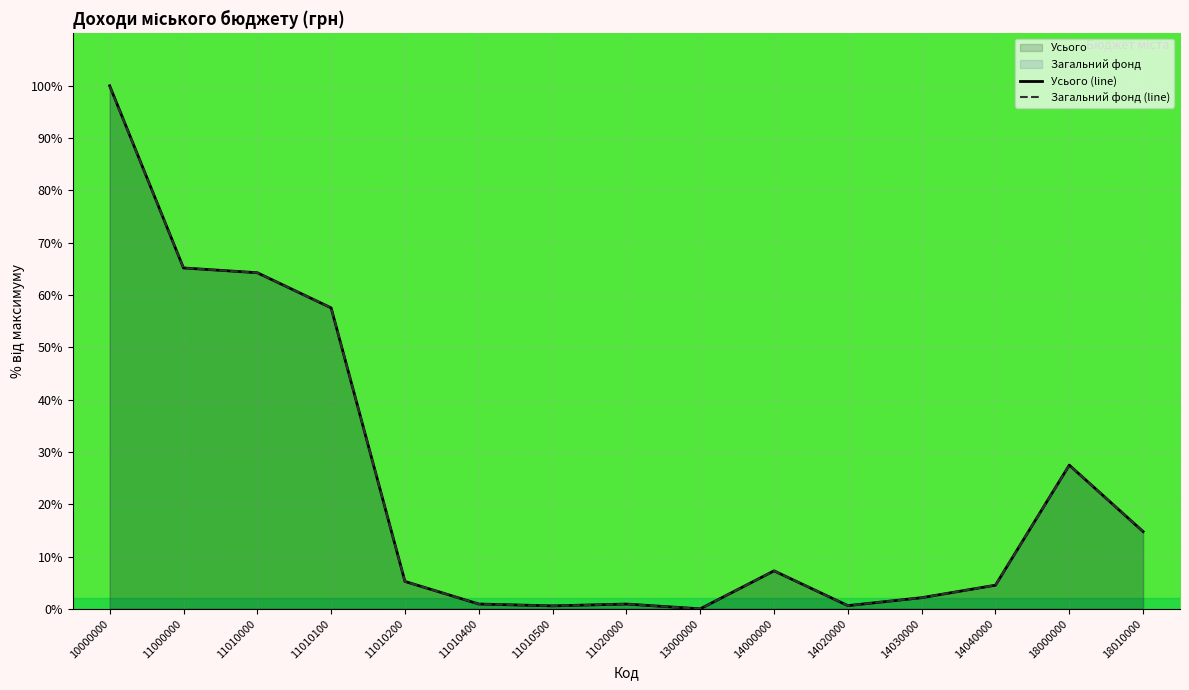

What is the total value across all series at 11010000?

128.5